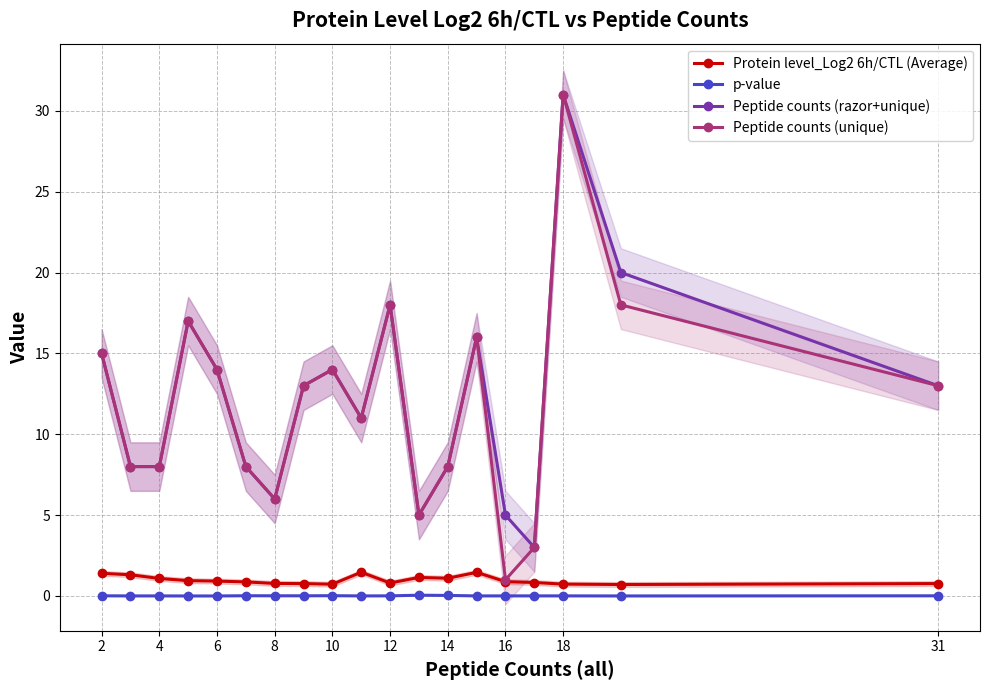

Does the chart have visible grid lines?

Yes